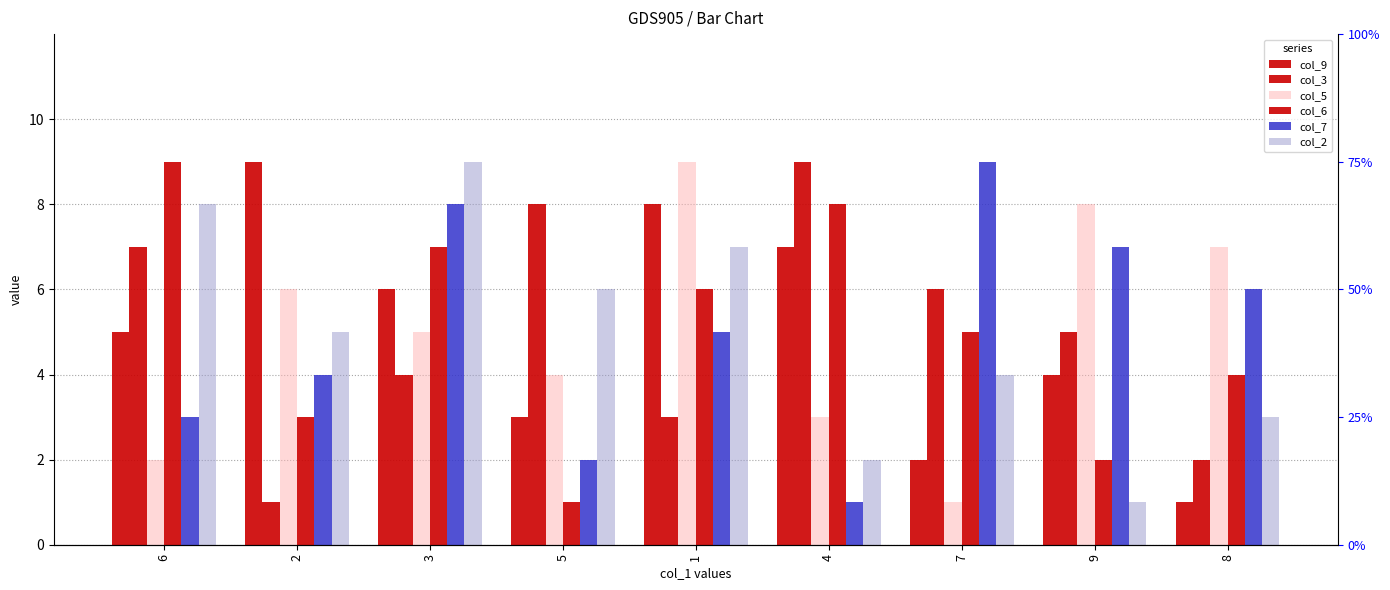

At which category is the sum across all series the highest?

3